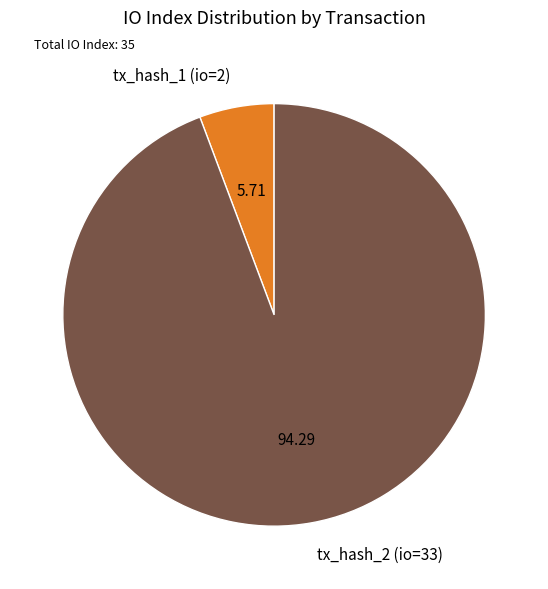

Rank the categories by value from highest to lowest.

tx_hash_2 (io=33), tx_hash_1 (io=2)